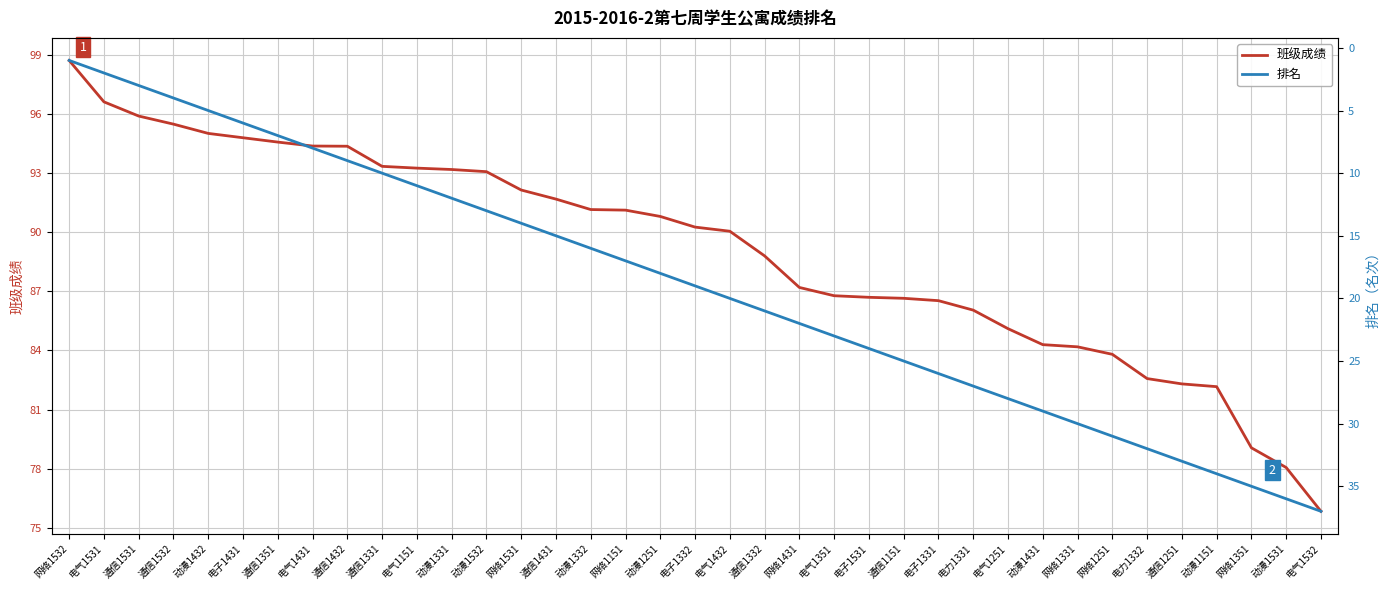

True or false: 班级成绩 has a value of 86.6 at 通信1151.

True